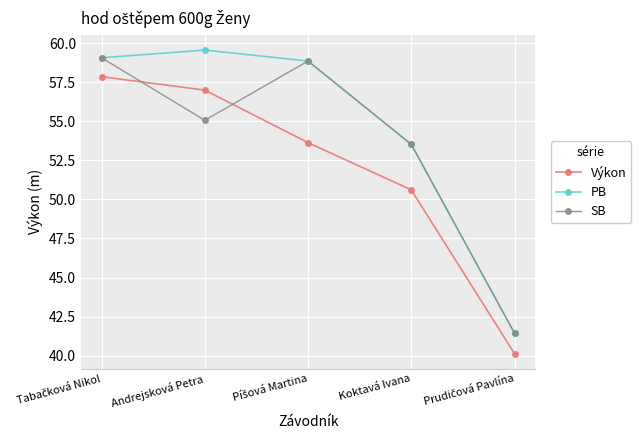

Is this an area chart (filled region under the line)?

No